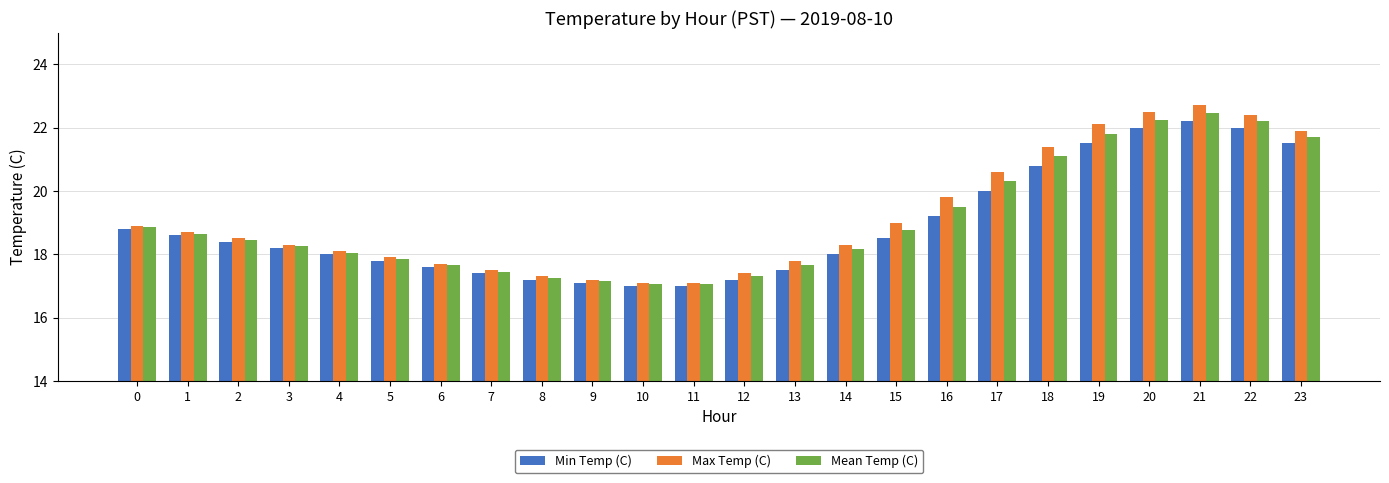

Which category has the highest value in the Mean Temp (C) series?

21